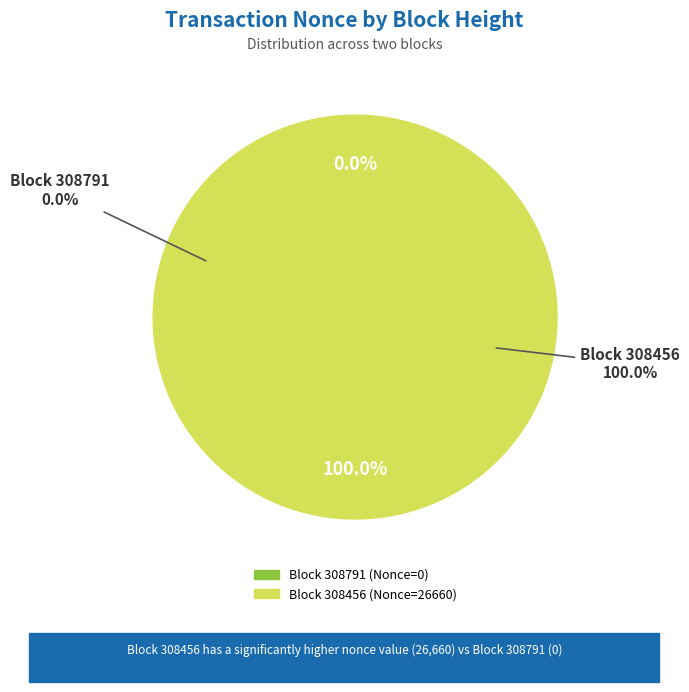

To the nearest percent, what portion does 308456 represent?

100%